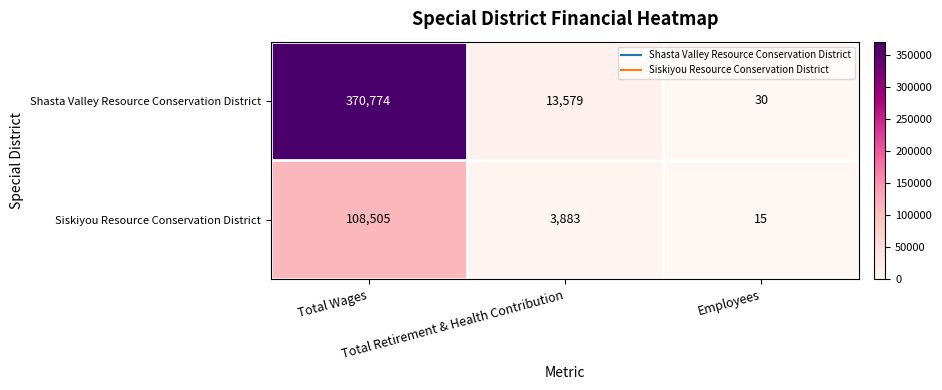

What is the lowest value of the Siskiyou Resource Conservation District series?

15